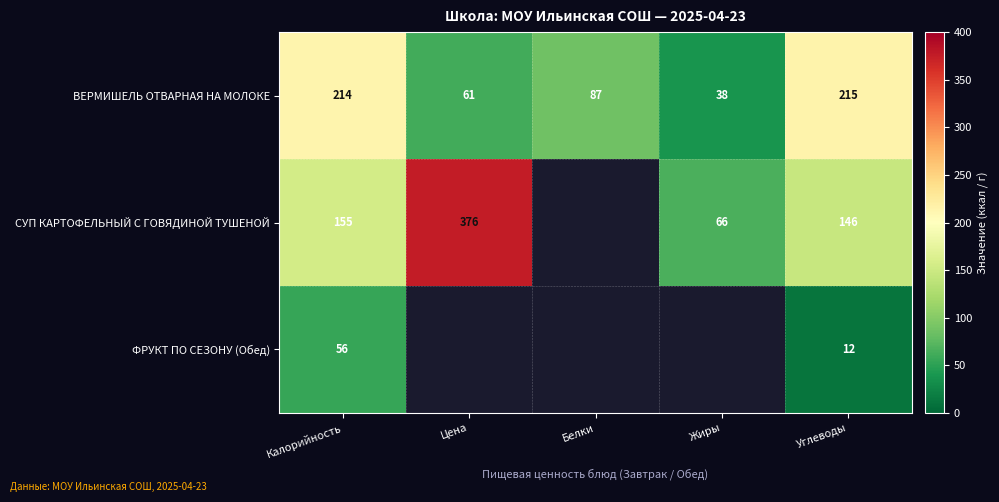

At which label is ВЕРМИШЕЛЬ ОТВАРНАЯ НА МОЛОКЕ closest to 126?

Белки